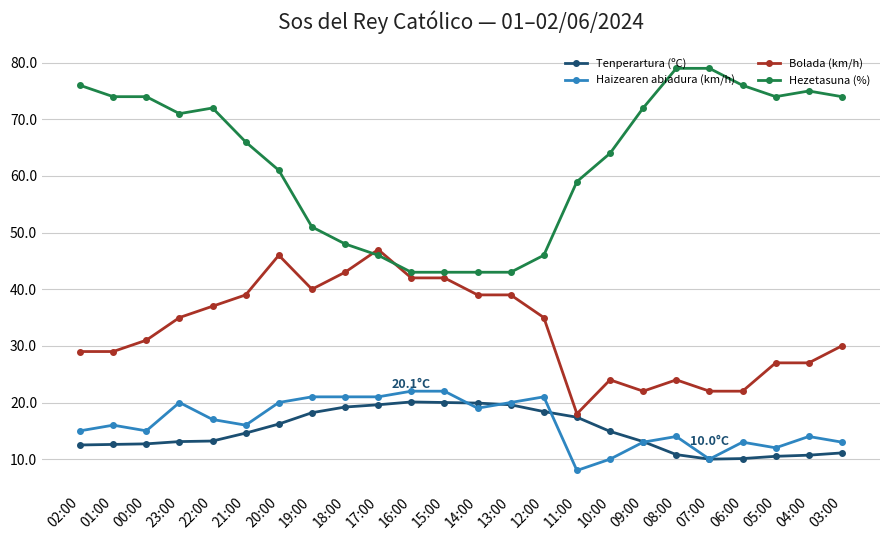

Between 12:00 and 04:00, which series saw the biggest shift?

Hezetasuna (%)